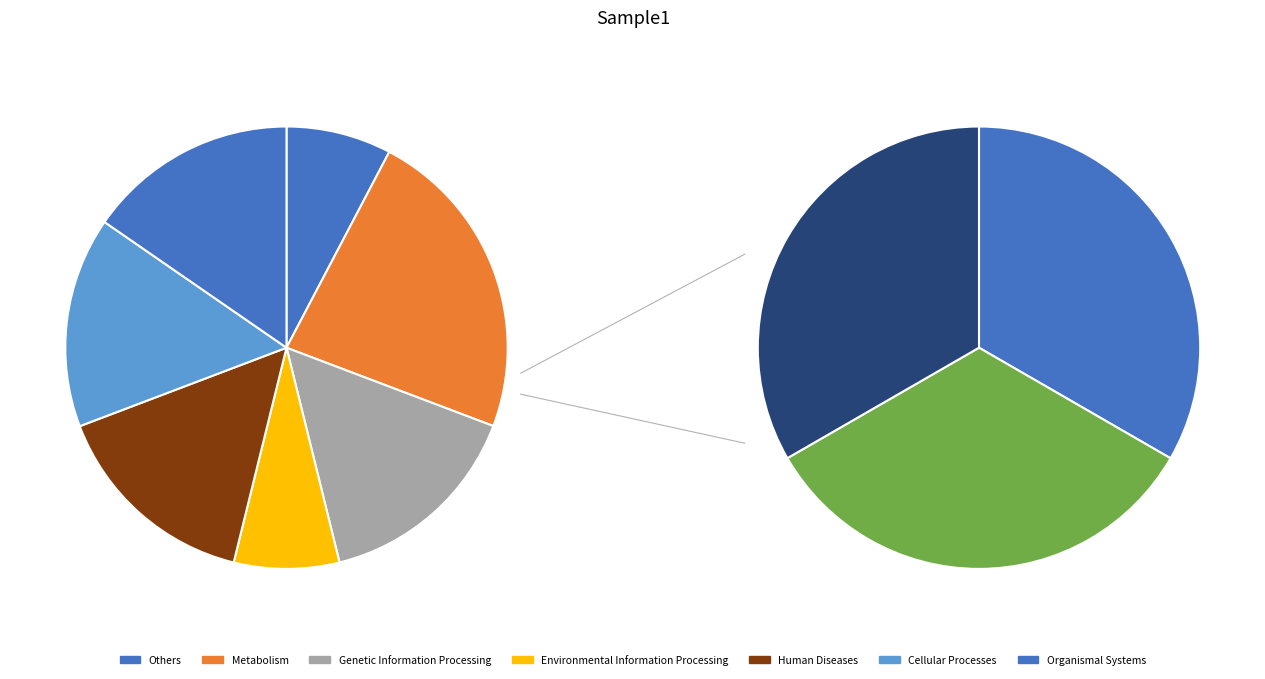

Does 20050 represent more than half of the total?

No